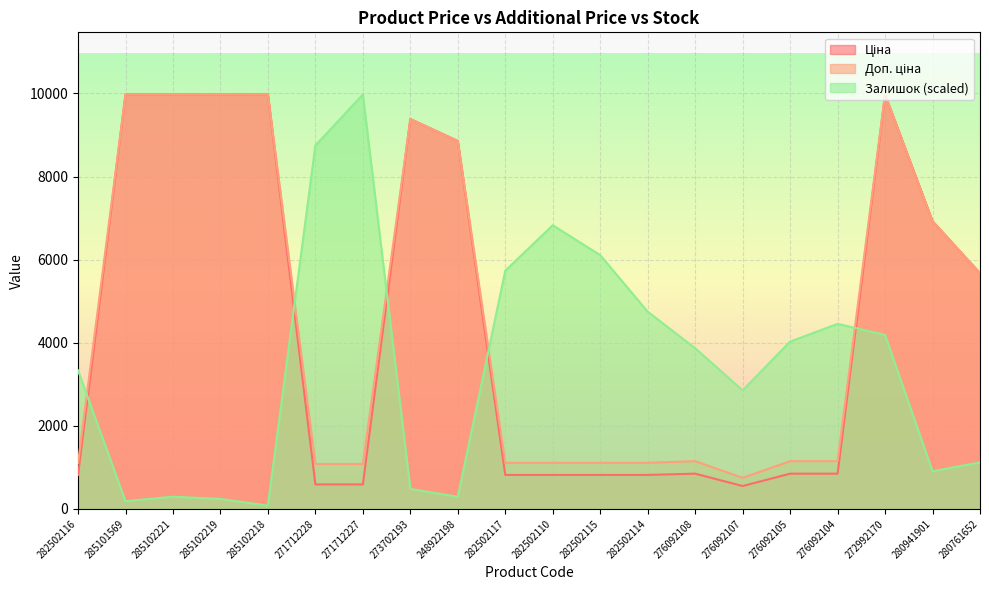

Where does the Залишок series first go above 3867?

271712228